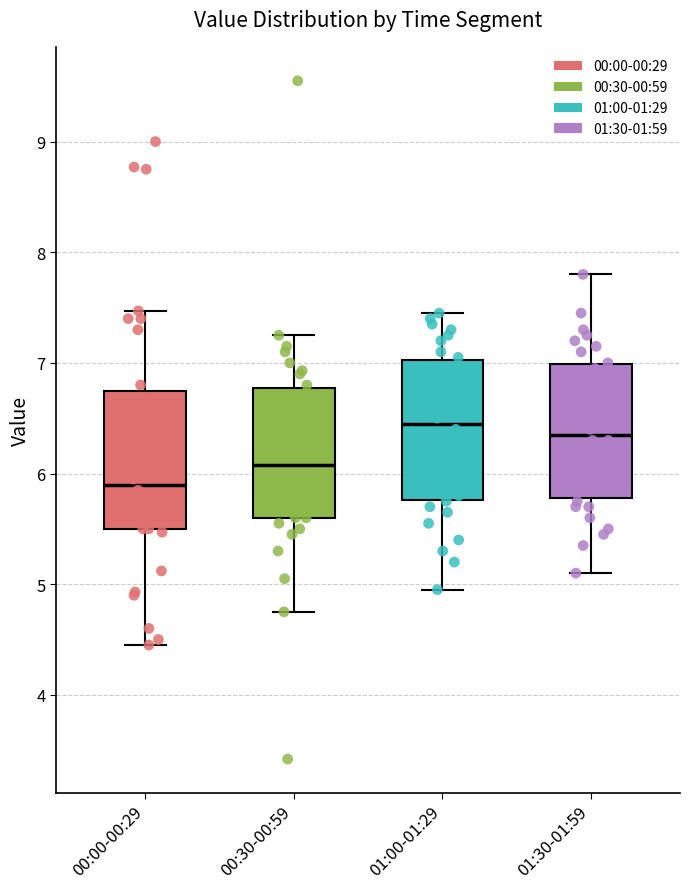

Reading left to right, transcribe this box plot: for each box, give where its median line is, the range the box spans, and where its two whiskers end, as read against the y-axis. The values are not printed on the chart, so give them approximately, as read against the axis.

00:00-00:29: median 5.9, box 5.5 to 6.7, whiskers 4.5 to 7.5
00:30-00:59: median 6.1, box 5.6 to 6.8, whiskers 4.8 to 7.3
01:00-01:29: median 6.5, box 5.8 to 7.0, whiskers 5.0 to 7.5
01:30-01:59: median 6.4, box 5.8 to 7.0, whiskers 5.1 to 7.8